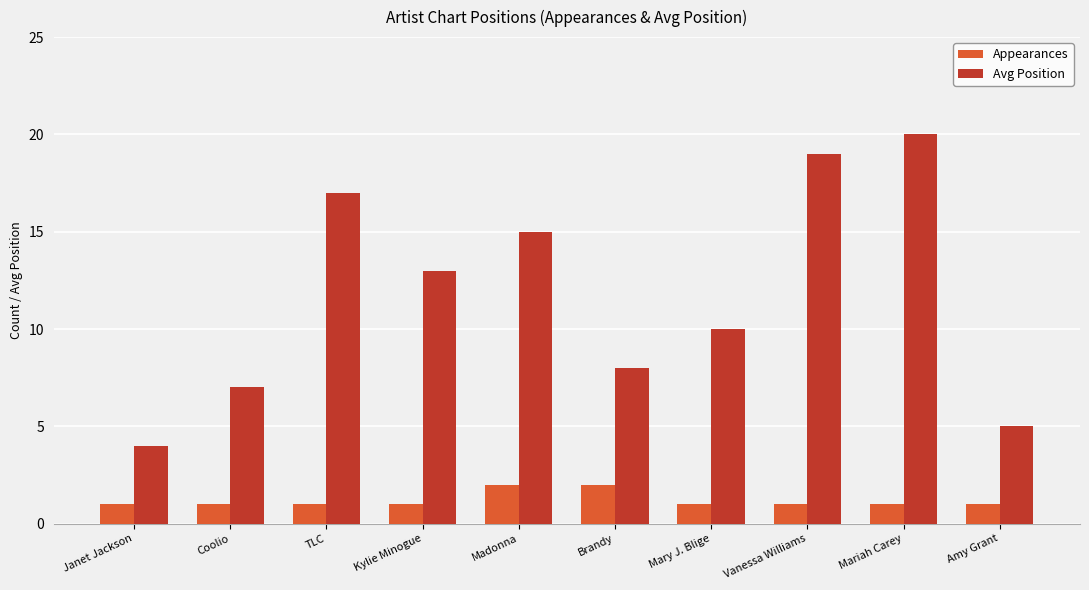

Rank the series by their average value, from lowest to highest.

Appearances, Avg Position